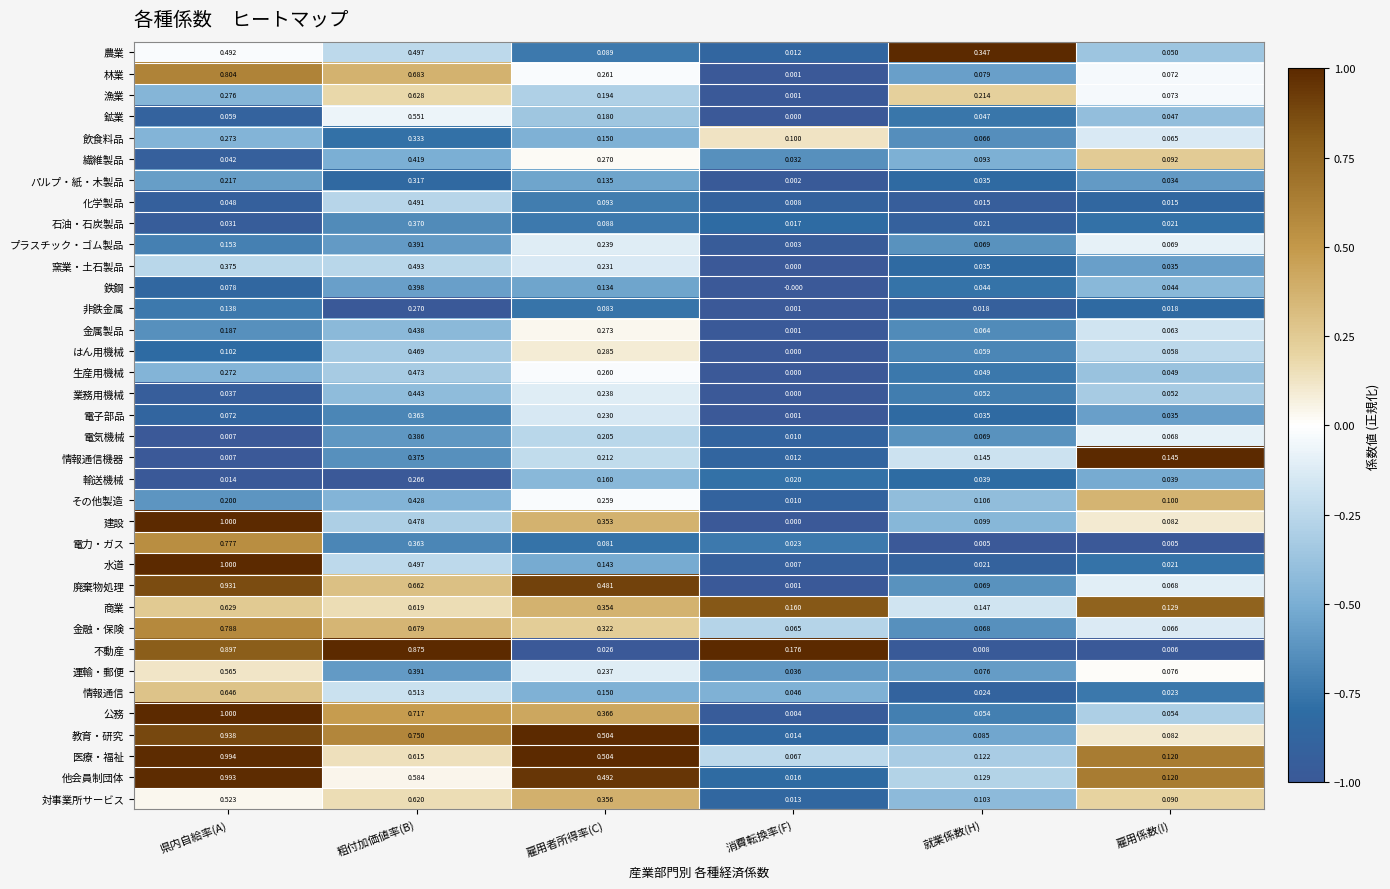

What is the total value across all series at 県内自給率(A)?

15.6